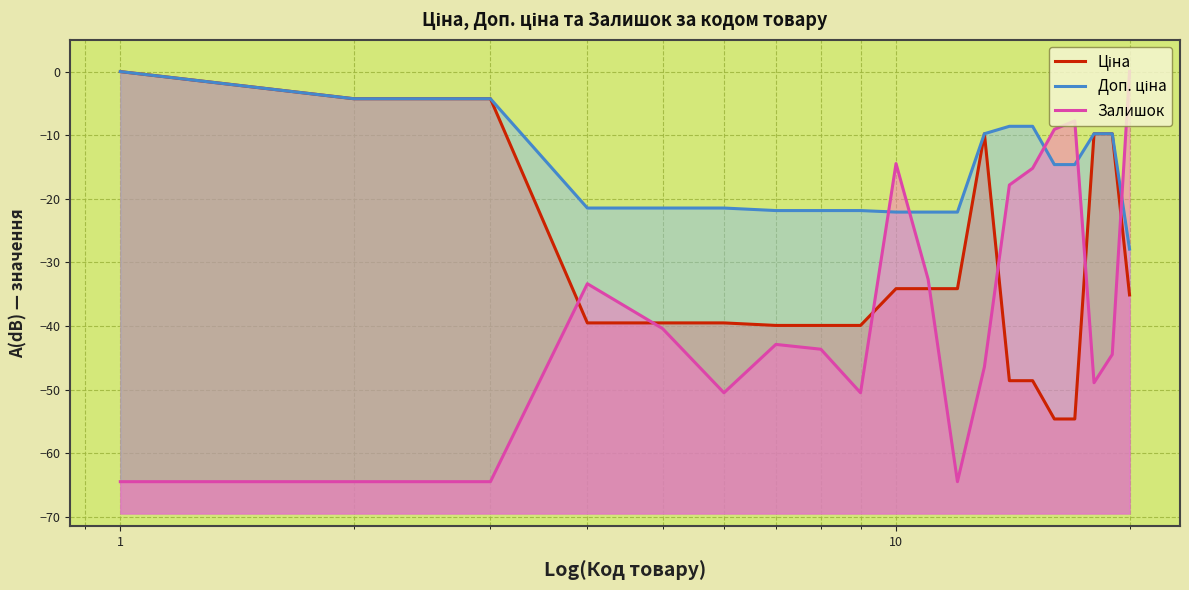

Count the number of categories in the chart.

20